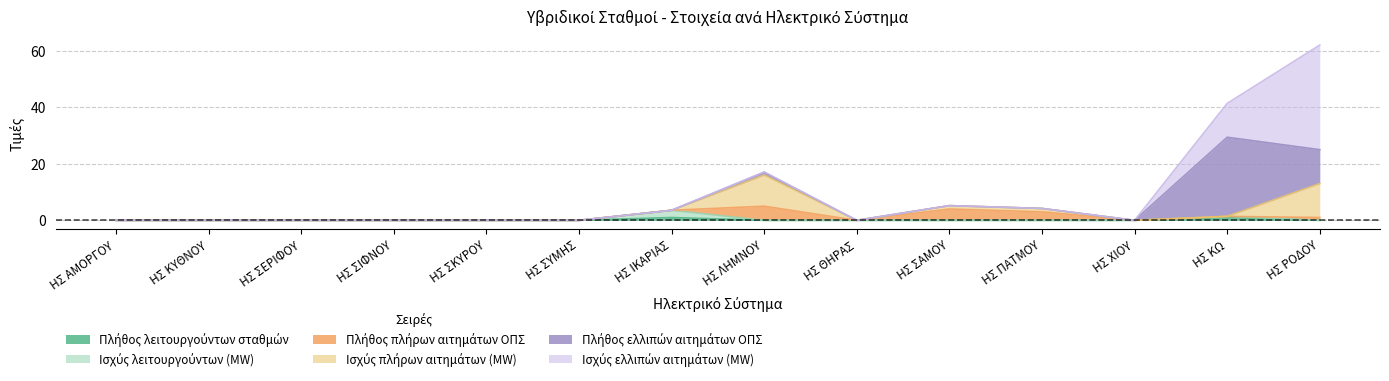

At which category does the chart reach its minimum across all series?

ΗΣ ΑΜΟΡΓΟΥ